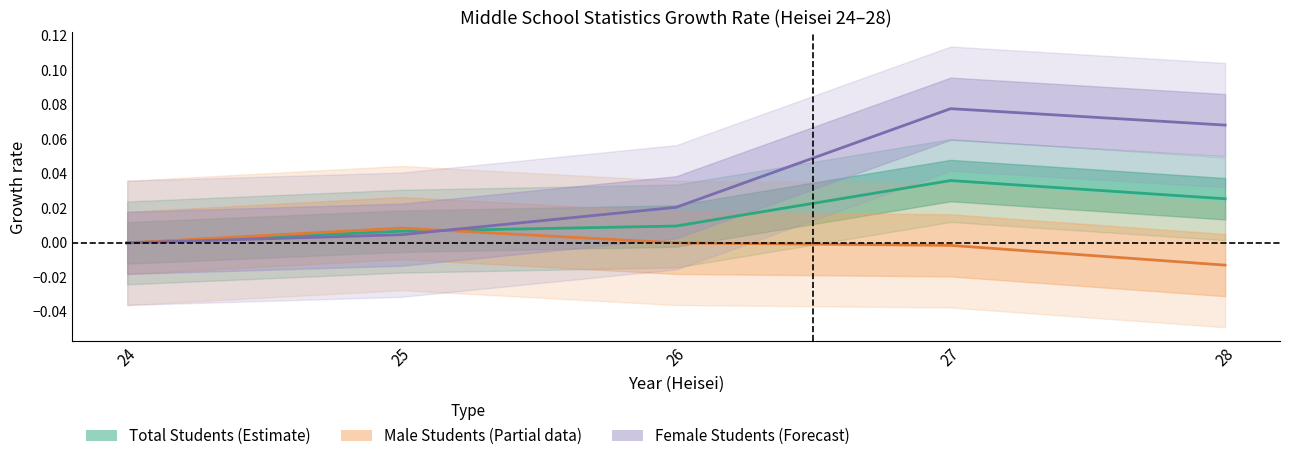

True or false: Female Students has more than 1 interior local peaks.

False